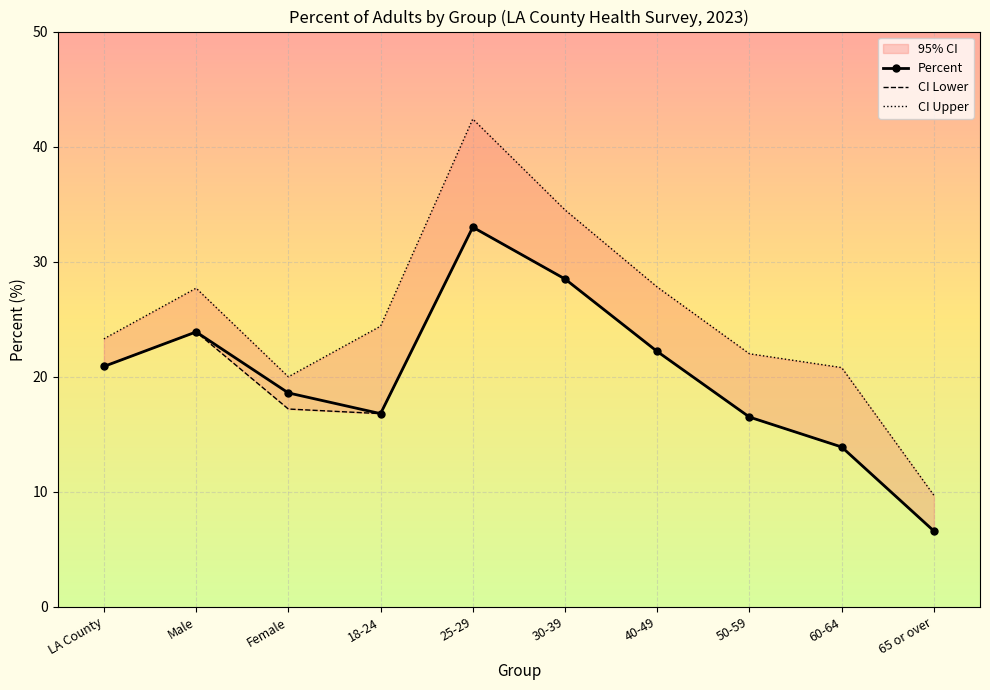

How many data points in Percent are above 20?

5